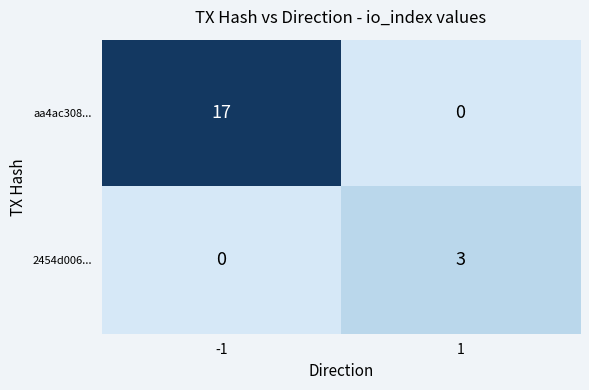

Read the 2454d006... value at 1.

3